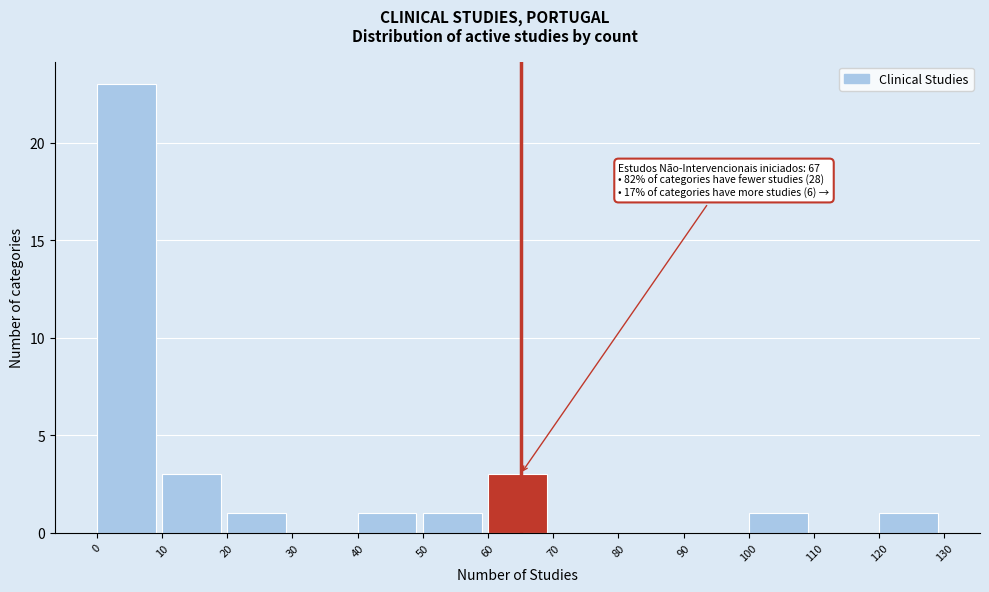

Which range on the x-axis has the tallest bar?

0 to 10